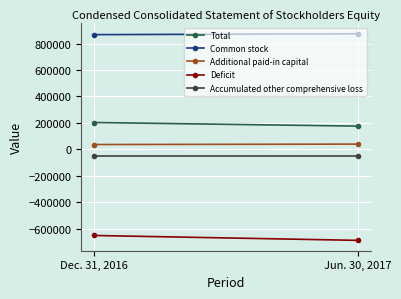

How many categories are shown in the chart?

2